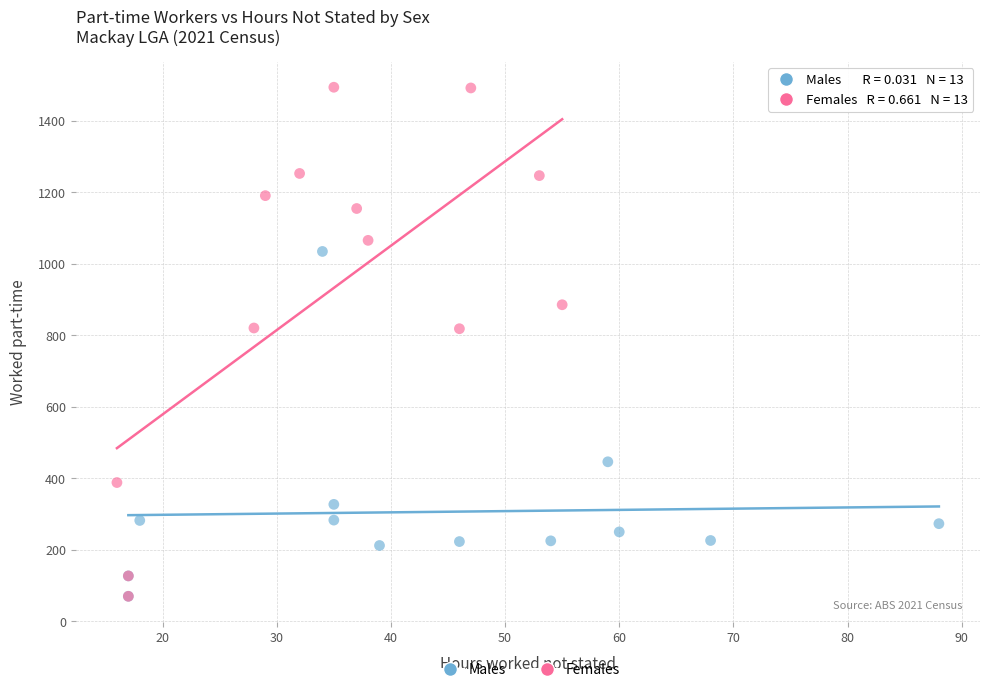

Which series has the widest spread of Y values?

Females